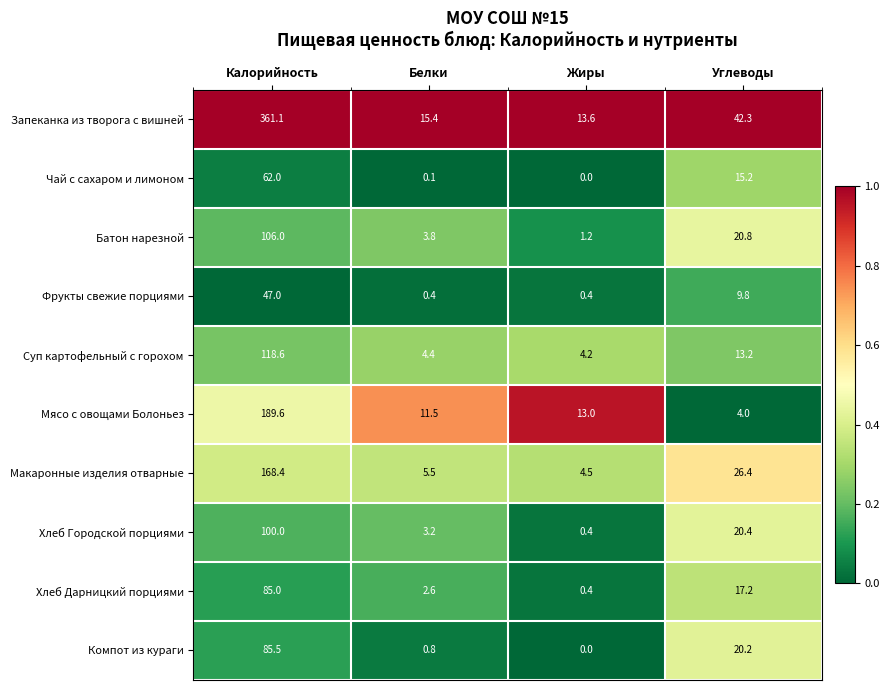

List the series in order of their peak value, lowest first.

Фрукты свежие порциями, Чай с сахаром и лимоном, Хлеб Дарницкий порциями, Компот из кураги, Хлеб Городской порциями, Батон нарезной, Суп картофельный с горохом, Макаронные изделия отварные, Мясо с овощами Болоньез, Запеканка из творога с вишней